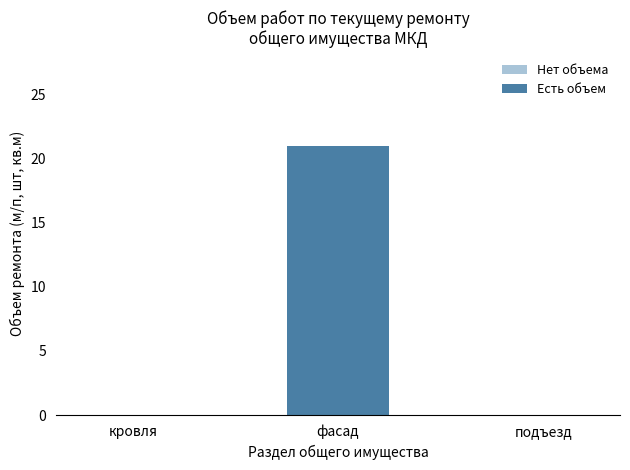

Reading left to right, extract all data points from this chart.

кровля=0	фасад=21	подъезд=0